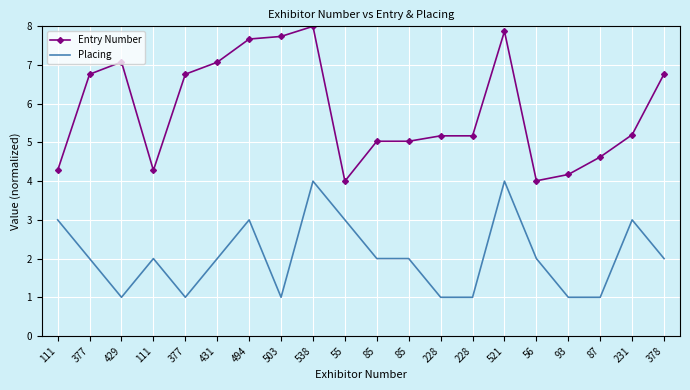

What are all the series names shown in the legend?

Entry Number, Placing